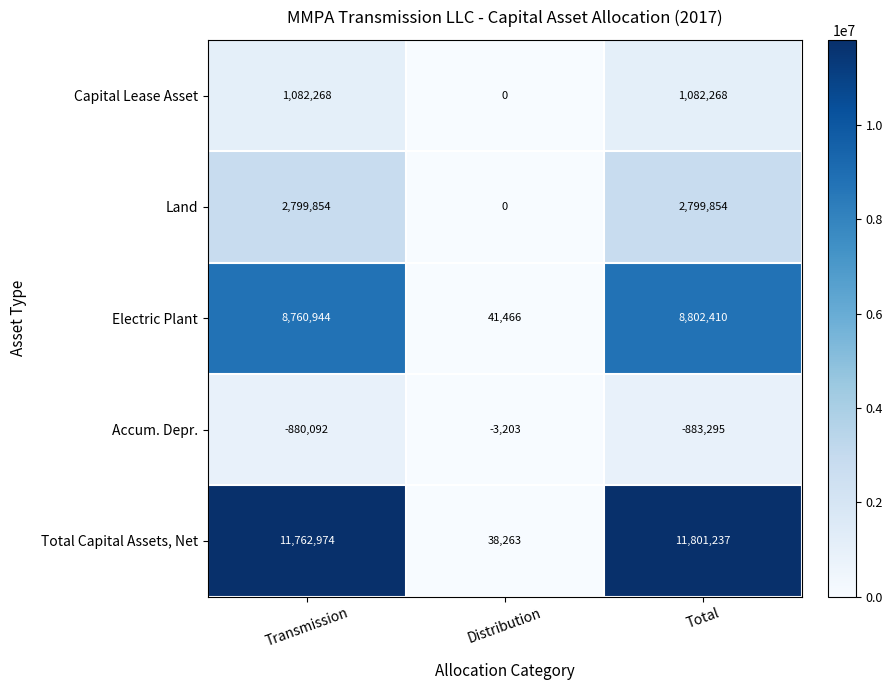

Is it true that Accum. Depr. equals -883295 at Total?

True